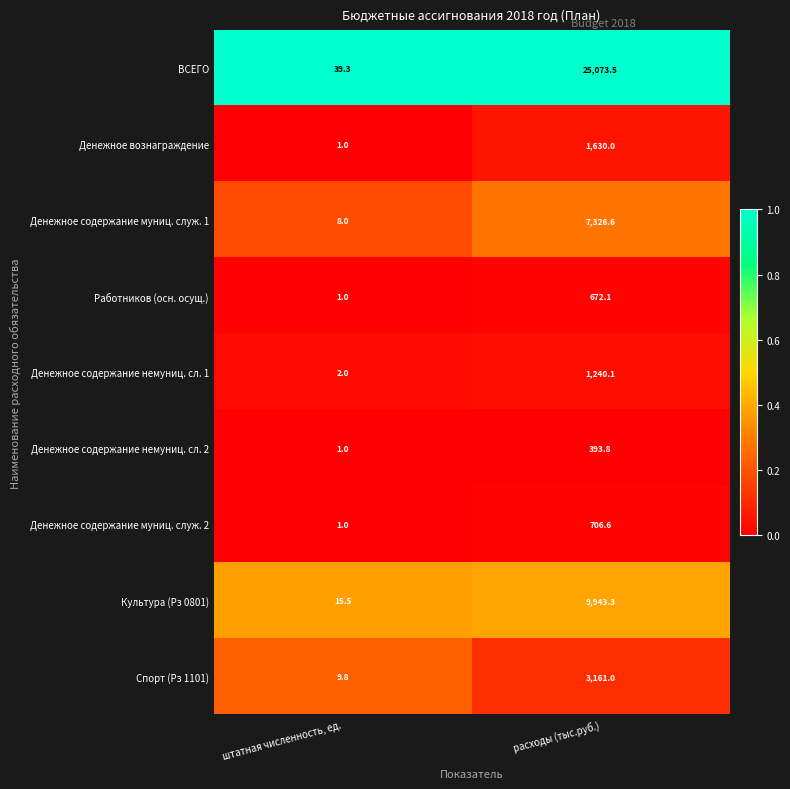

Reading left to right, list all the values displayed in this chart.

ВСЕГО: 39.3	25073.5
Денежное вознаграждение: 1.0	1630.0
Денежное содержание муниц. служ. 1: 8.0	7326.6
Работников (осн. осущ.): 1.0	672.1
Денежное содержание немуниц. сл. 1: 2.0	1240.1
Денежное содержание немуниц. сл. 2: 1.0	393.8
Денежное содержание муниц. служ. 2: 1.0	706.6
Культура (Рз 0801): 15.5	9943.3
Спорт (Рз 1101): 9.8	3161.0